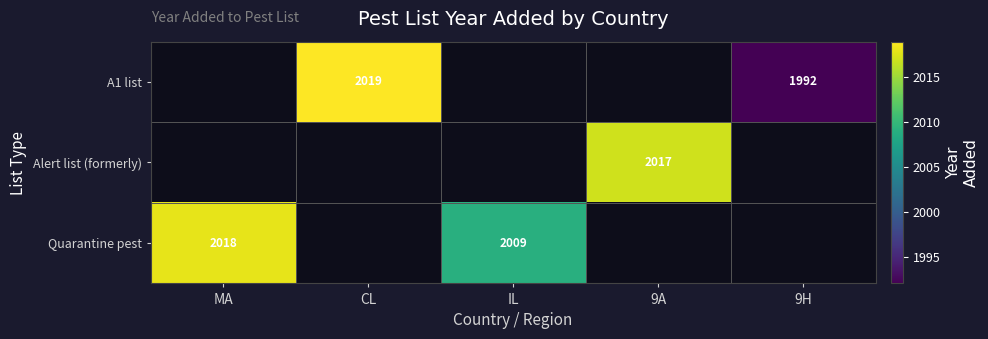

The Alert list (formerly) series shows 912.1 at 9A. True or false?

False